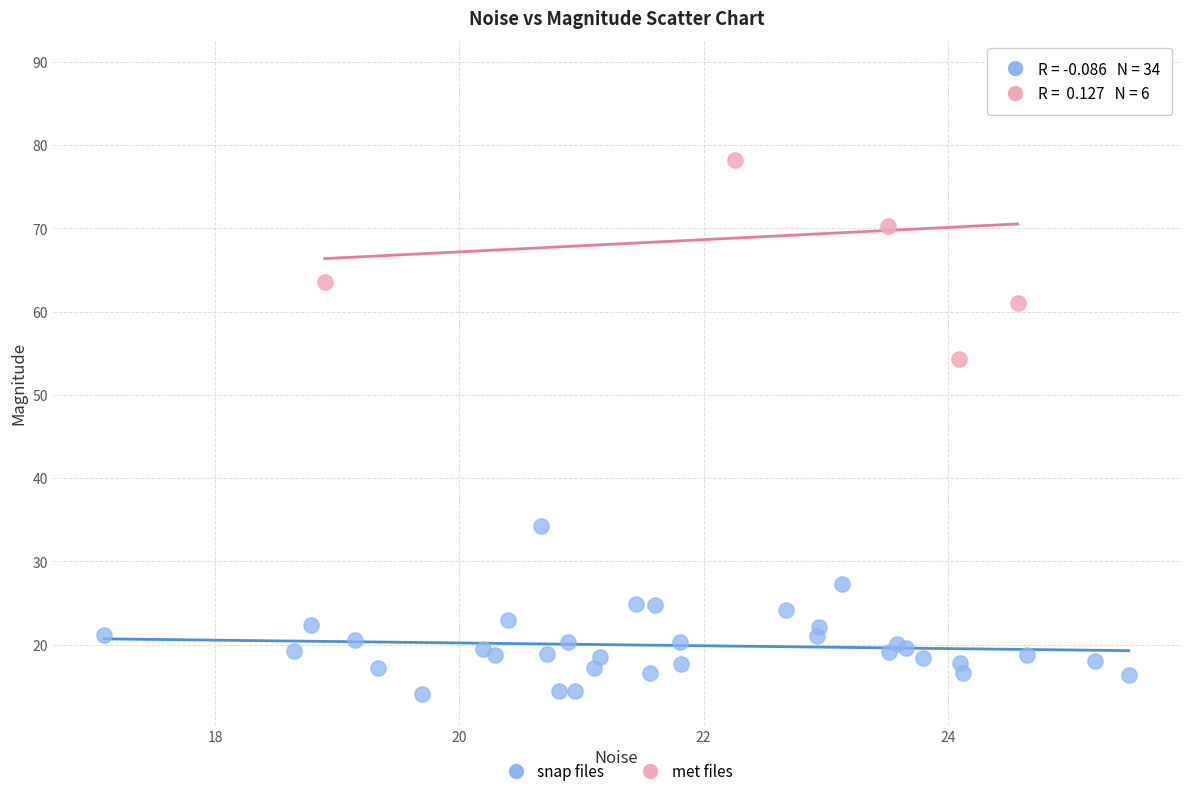

Which series reaches the minimum Y coordinate?

snap files